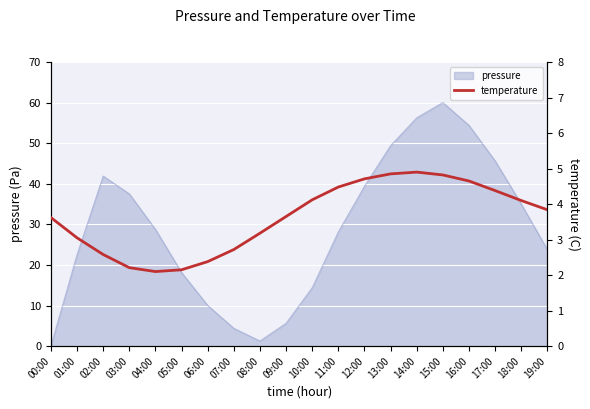

What is the change in value from 10:00 to 17:00?

+0.3